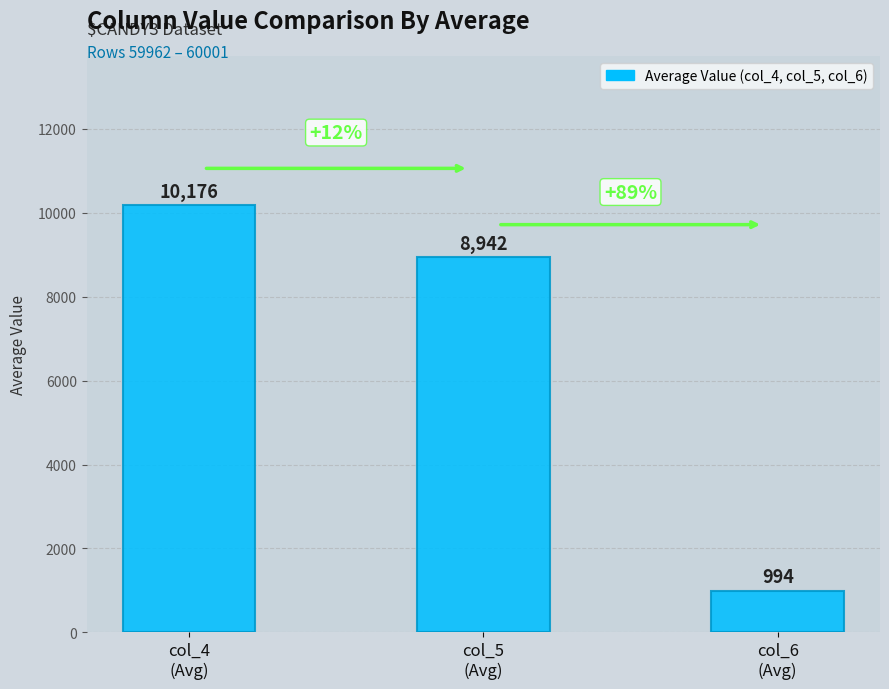

How many values are below 8942?

1